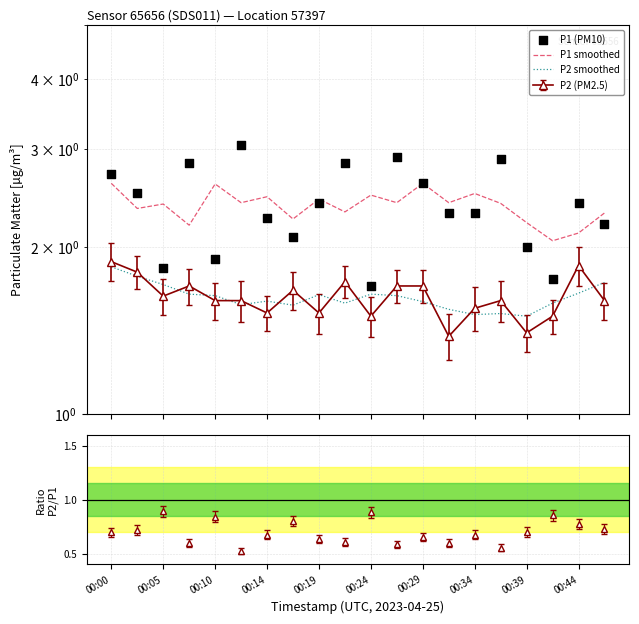

At how many categories does at least one series exceed 1?

20